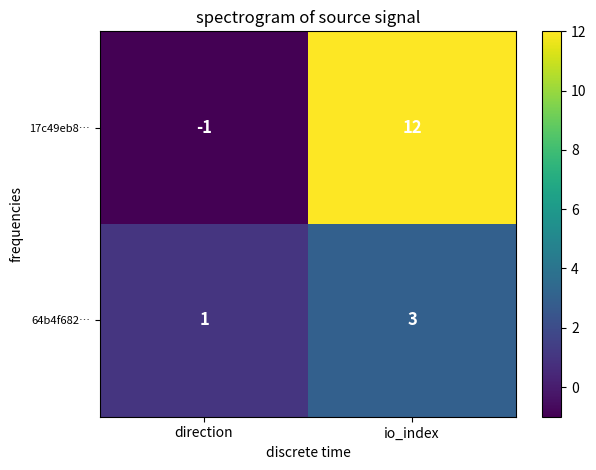

The value of 64b4f682… at io_index is 2. True or false?

False